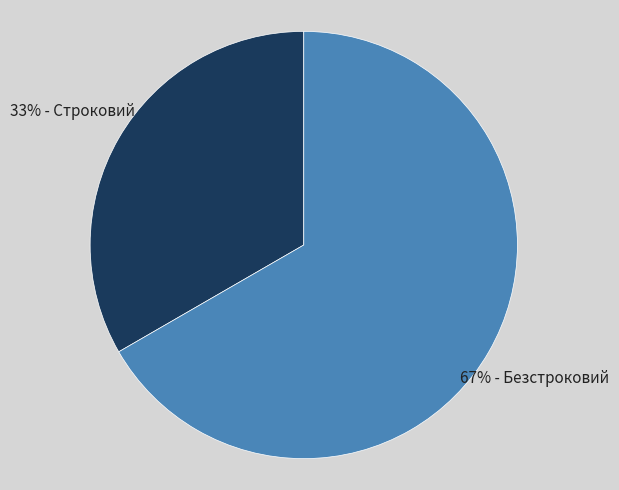

Does any single category account for the majority?

Yes